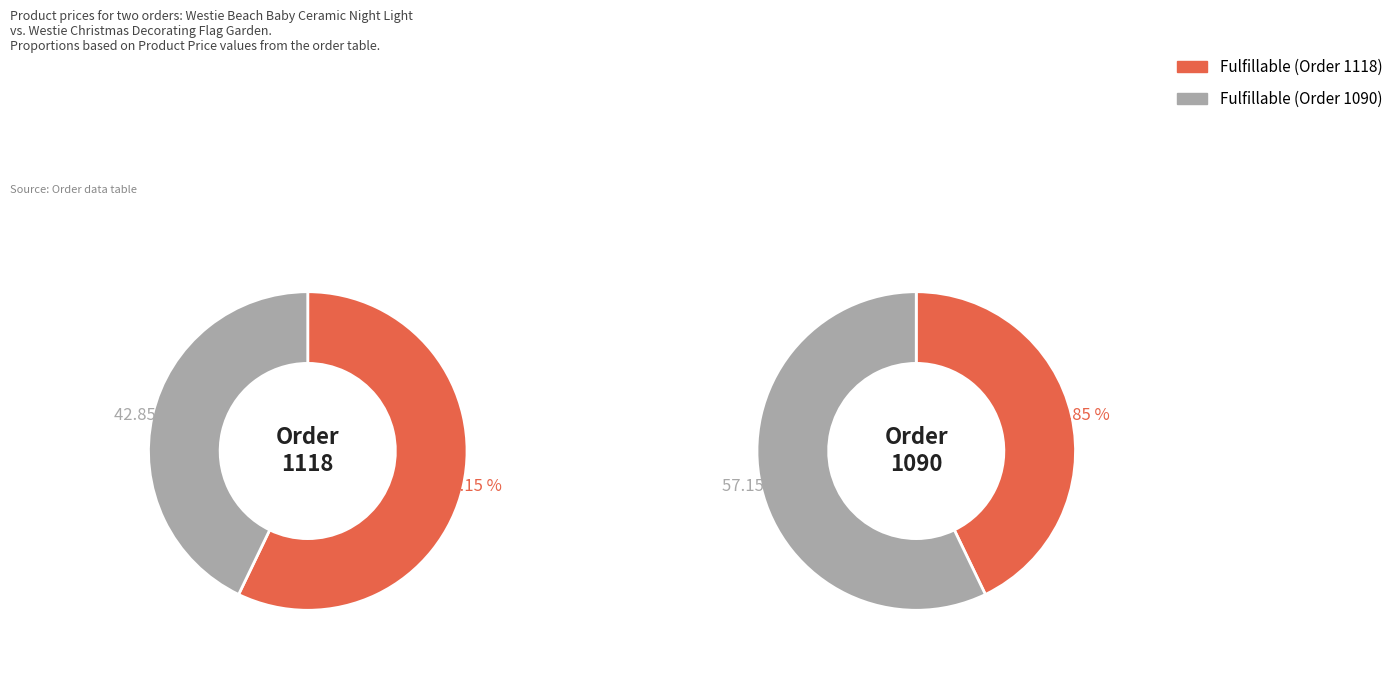

To the nearest percent, what percentage of the pie is Westie Christmas Decorating Flag Garden?

43%